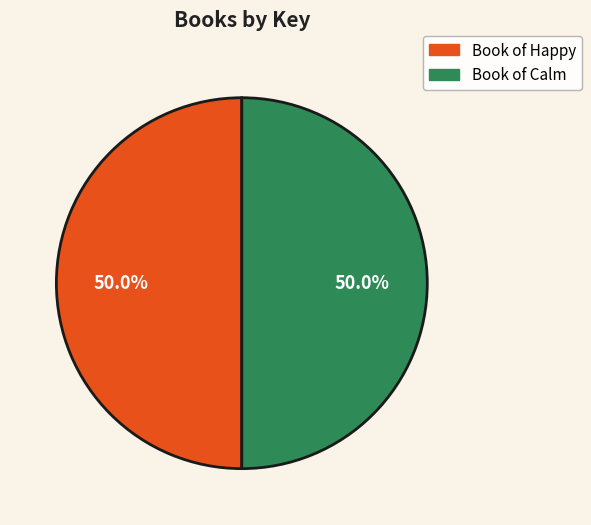

Is the sum of Book of Happy and Book of Calm greater than half?

Yes